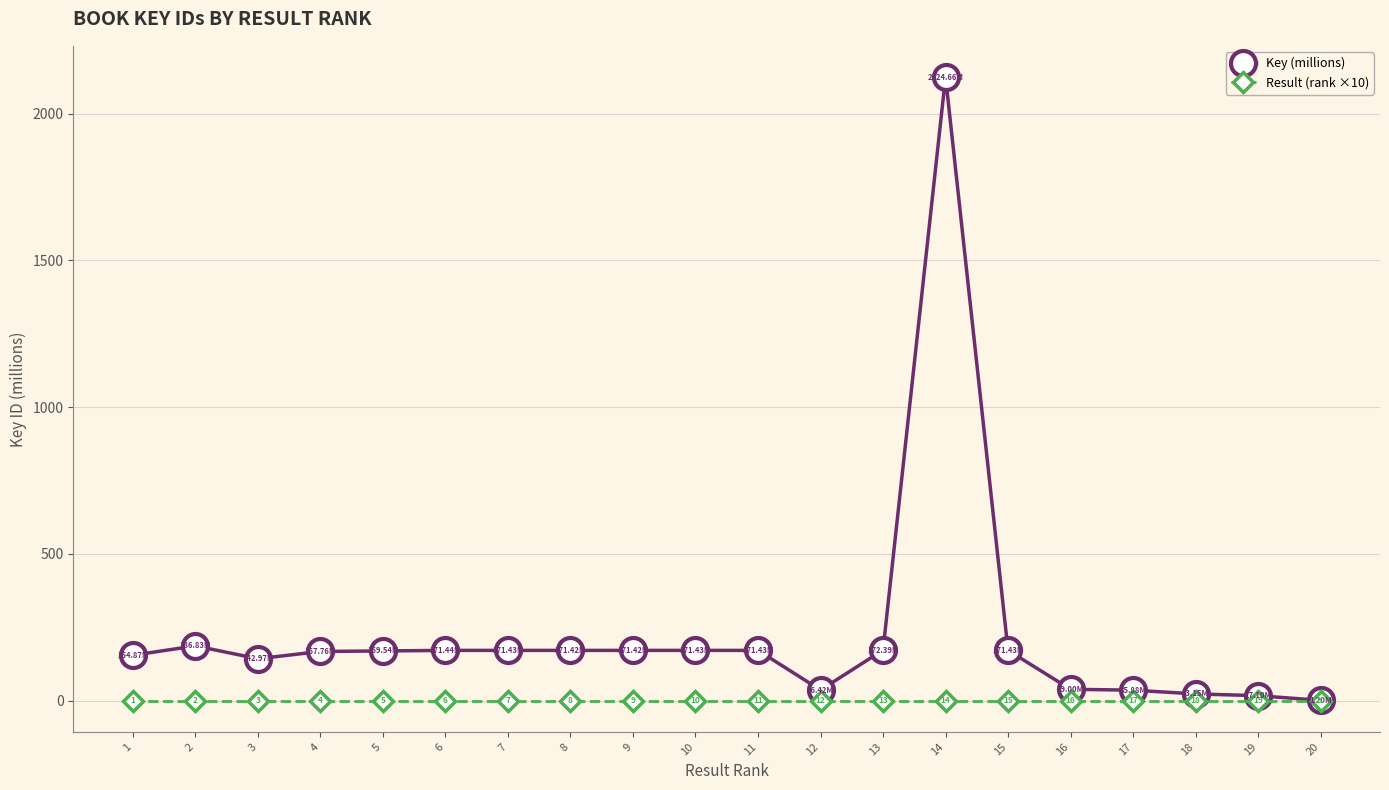

How many data points in Key (millions) are less than 171?

10